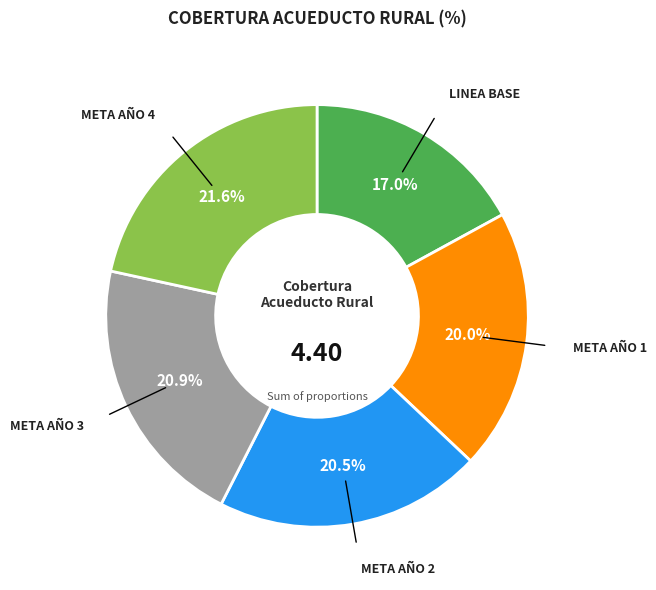

Which category has the smallest portion of the pie?

LINEA BASE